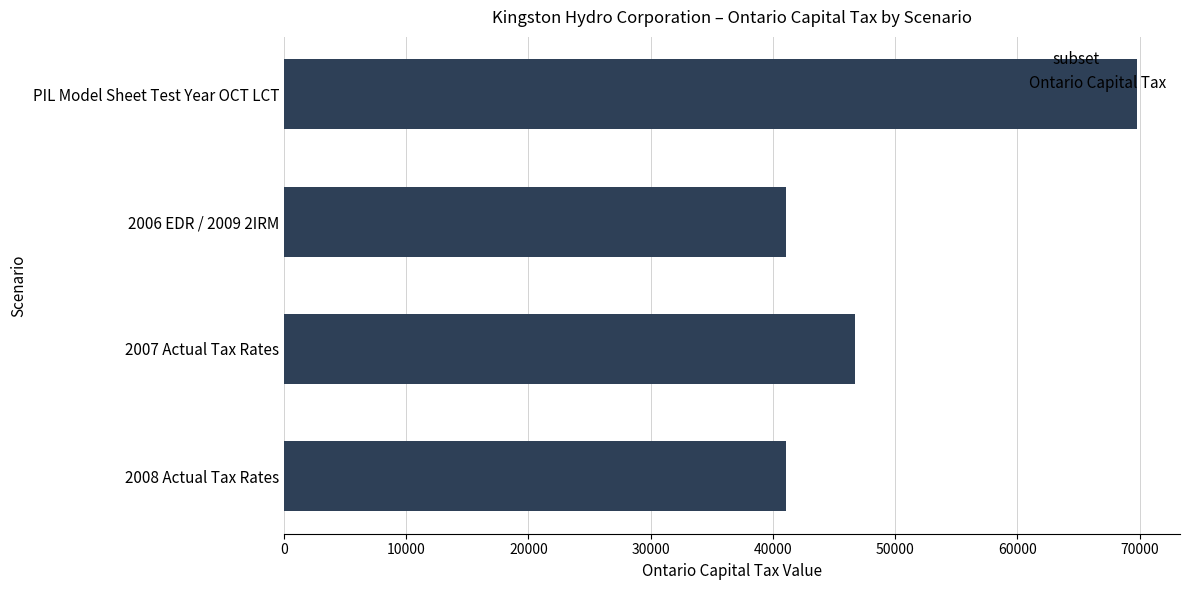

Is it true that the value at 2006 EDR / 2009 2IRM is 41105.1?

True